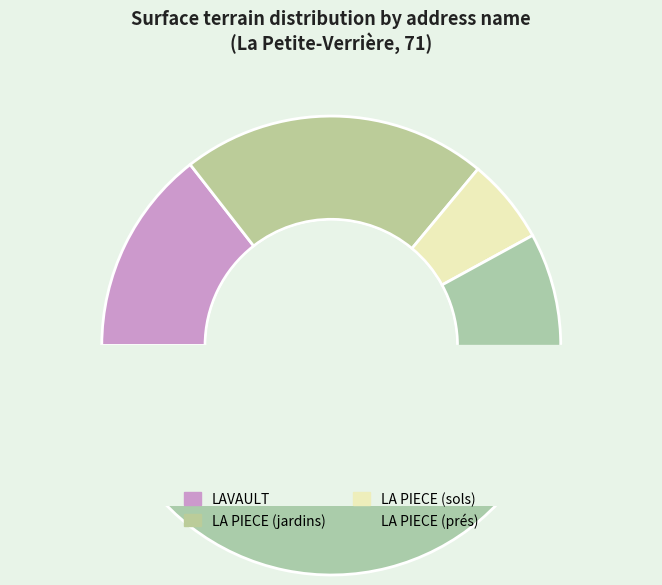

What portion of the pie excludes LA PIECE (sols)?

94.0%